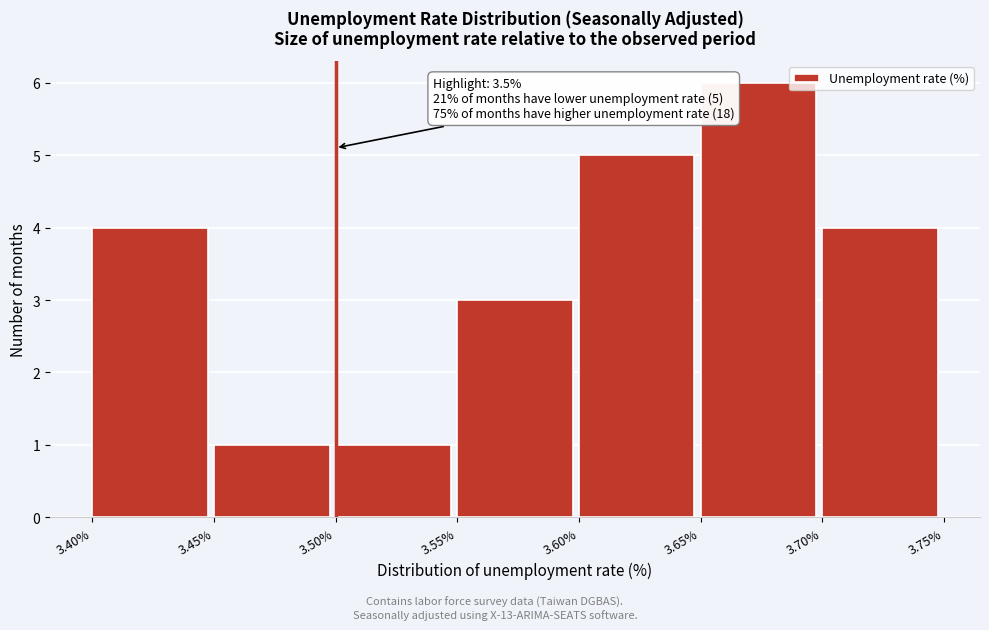

Which range on the x-axis has the tallest bar?

3.65% to 3.70%